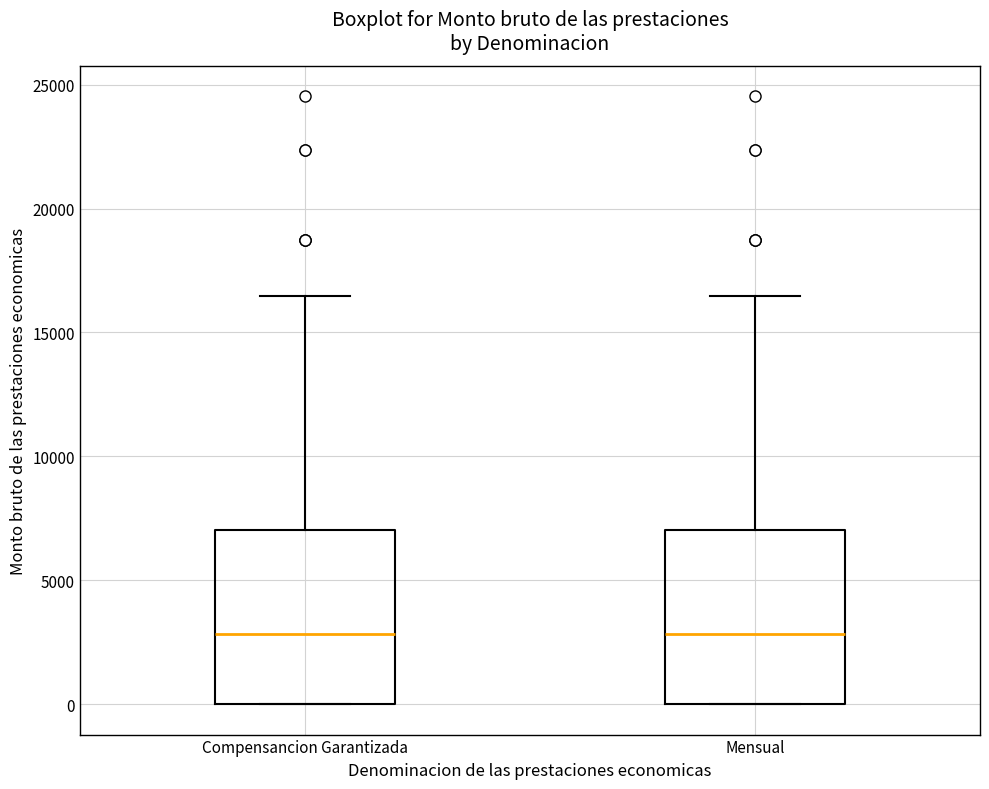

Where is the lower edge of the box for Compensancion Garantizada on the y-axis? The values are not printed on the chart, so give them approximately, as read against the axis.

0